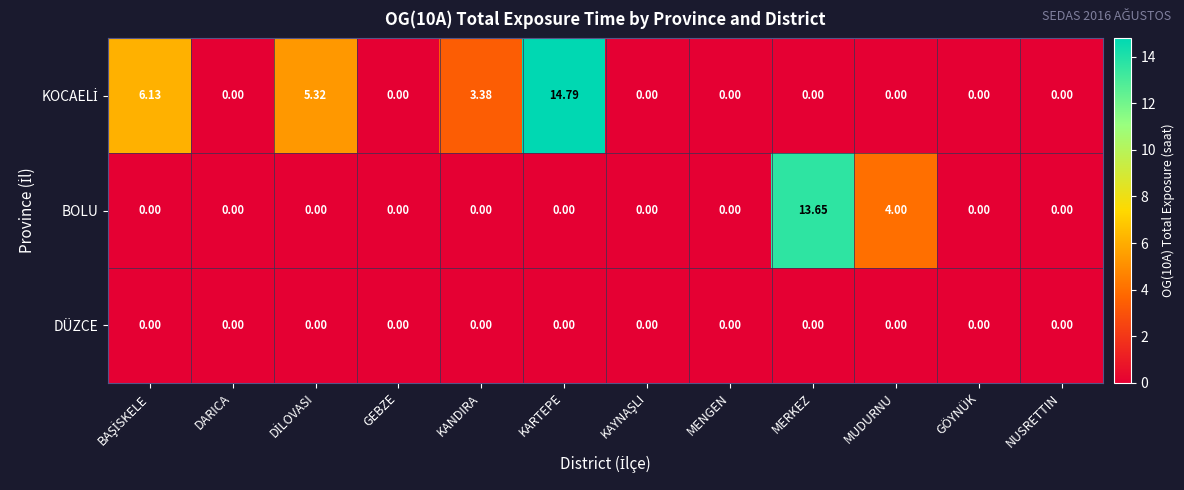

At which category is the sum across all series the highest?

KARTEPE